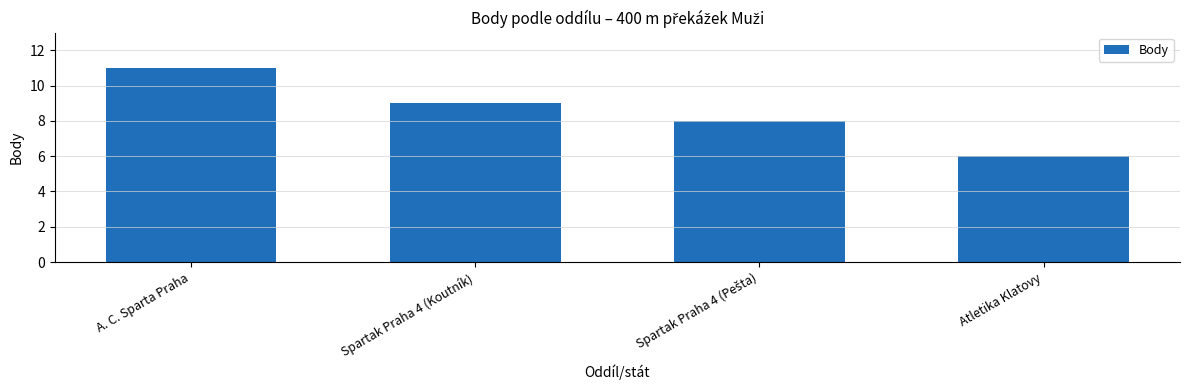

What is the change in value from Spartak Praha 4 (Koutník) to Atletika Klatovy?

-3